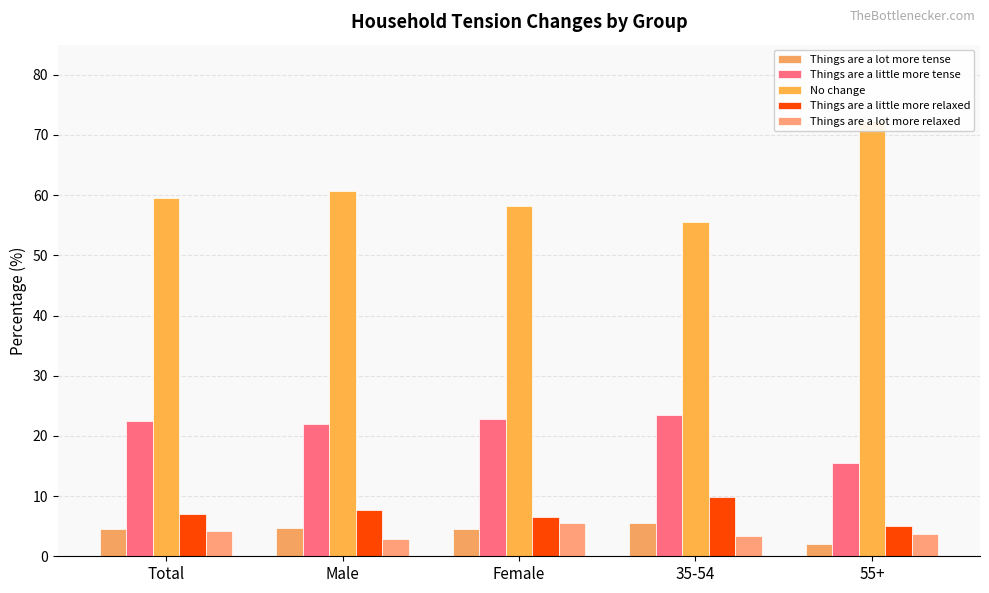

What is the label of the 4th bar from the right?

Male